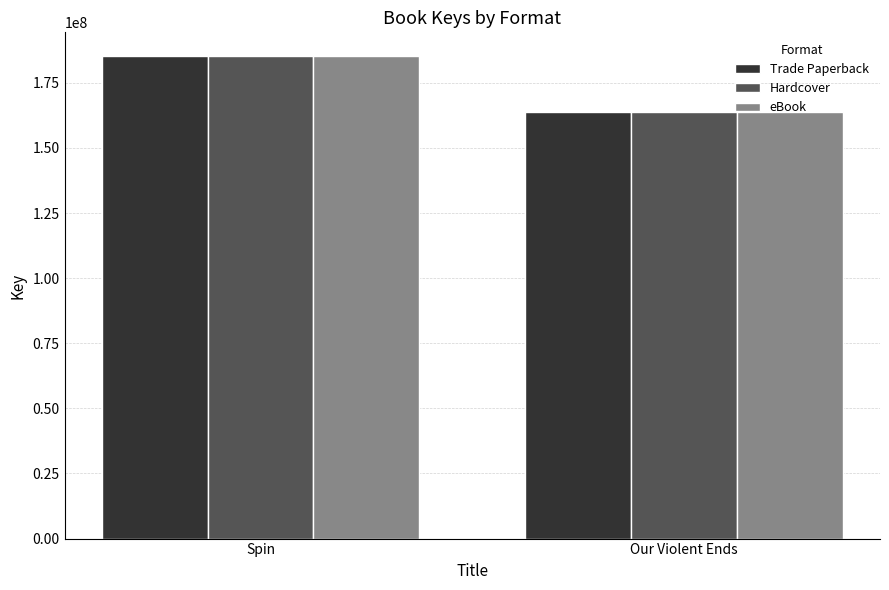

What is the difference between the maximum and minimum values in the Trade Paperback series?

21317641